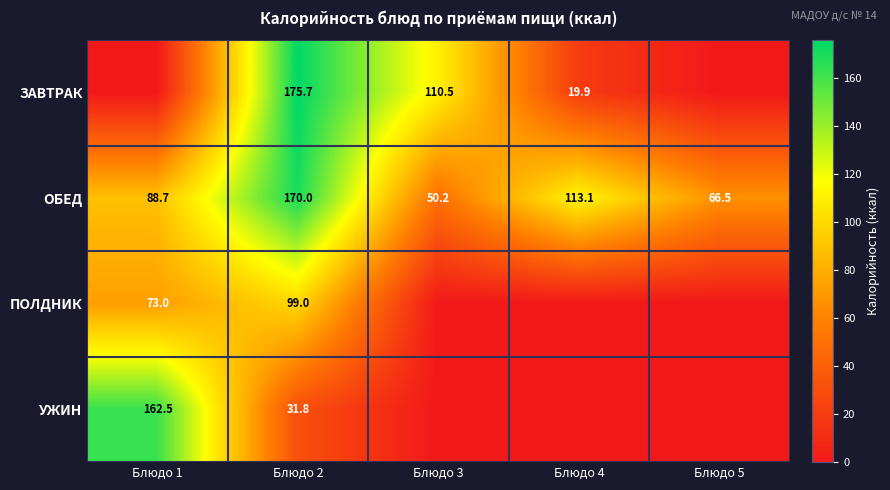

Is it true that ОБЕД equals 50.2 at Блюдо 3?

True